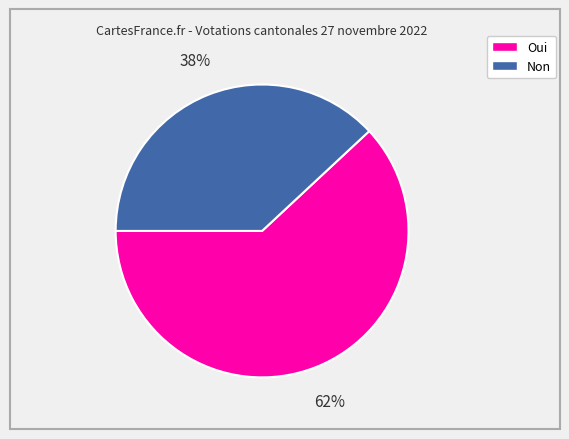

To the nearest percent, what portion does Oui represent?

62%